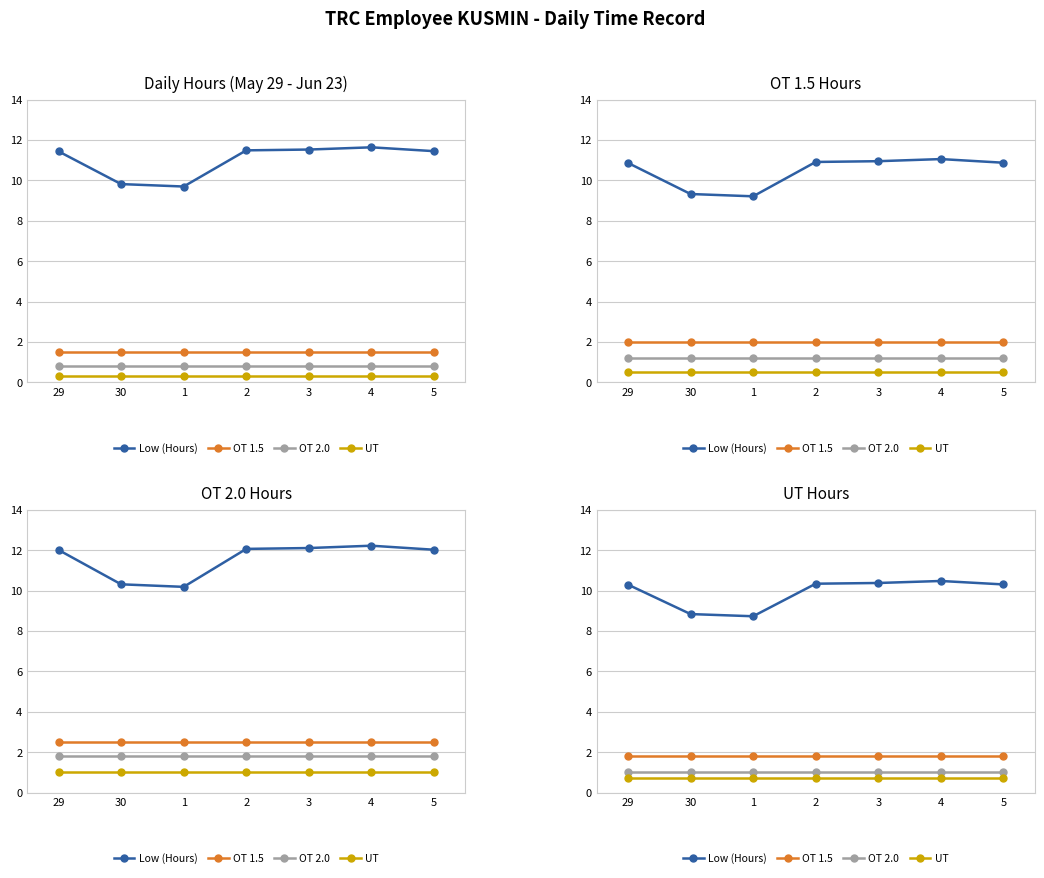

The value of OT 1.5 at 29 is 2.9. True or false?

False